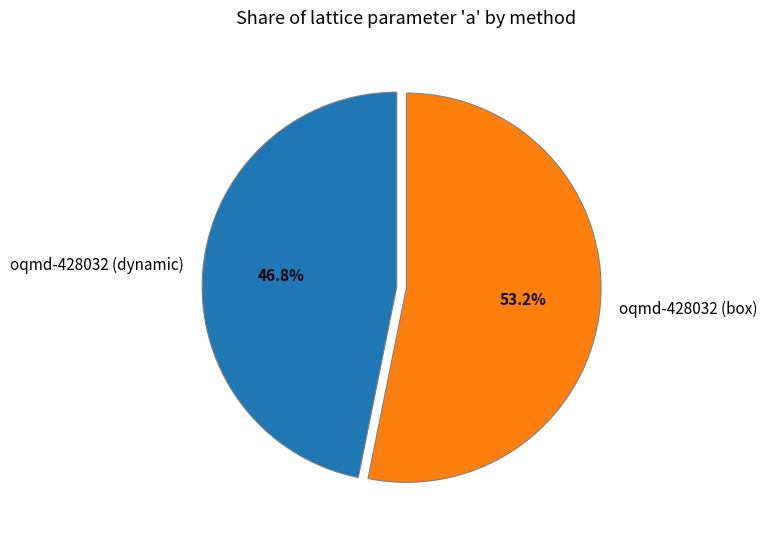

Between oqmd-428032 (box) and oqmd-428032 (dynamic), which is larger?

oqmd-428032 (box)